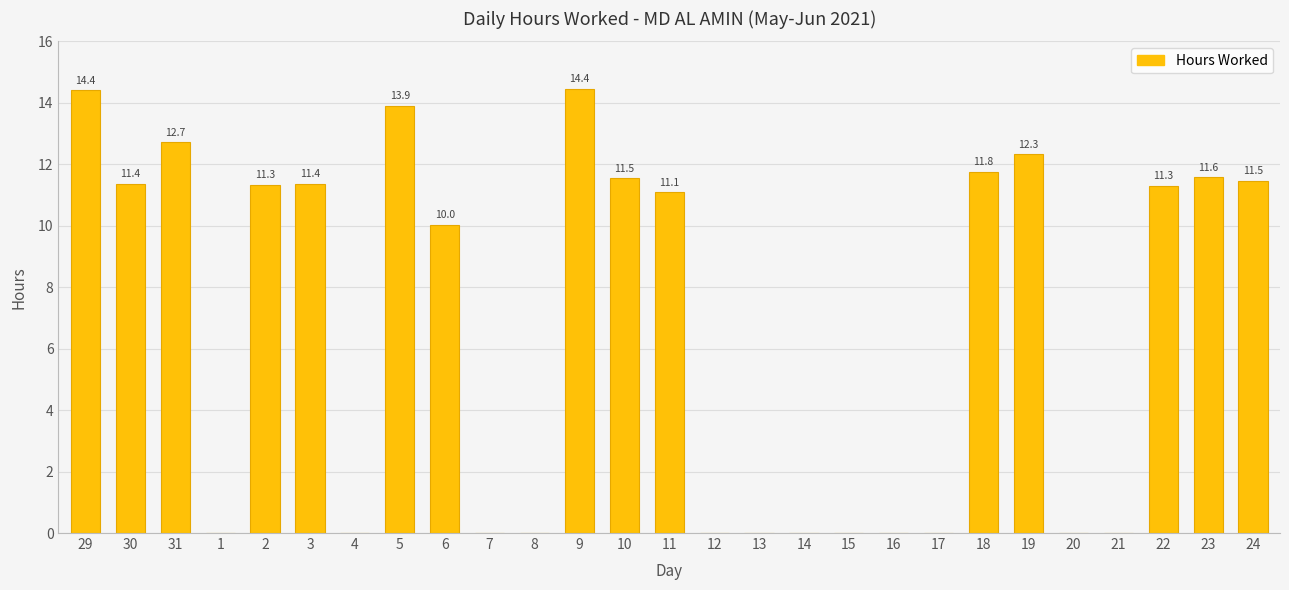

The chart shows a value of 11.4 at 30. True or false?

True